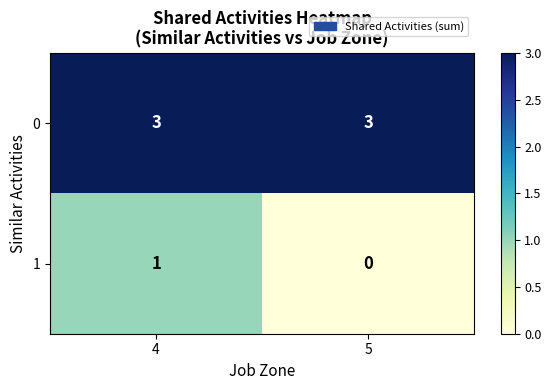

At which category is the sum across all series the highest?

4